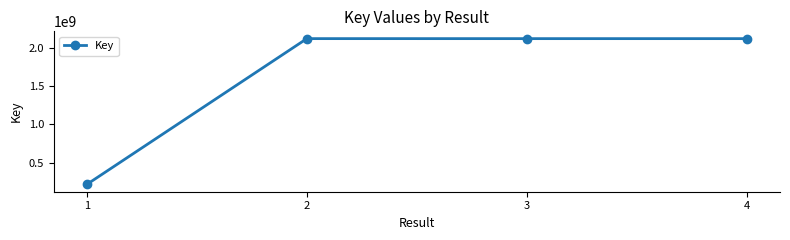

What is the difference between the second highest and second lowest values?

5796